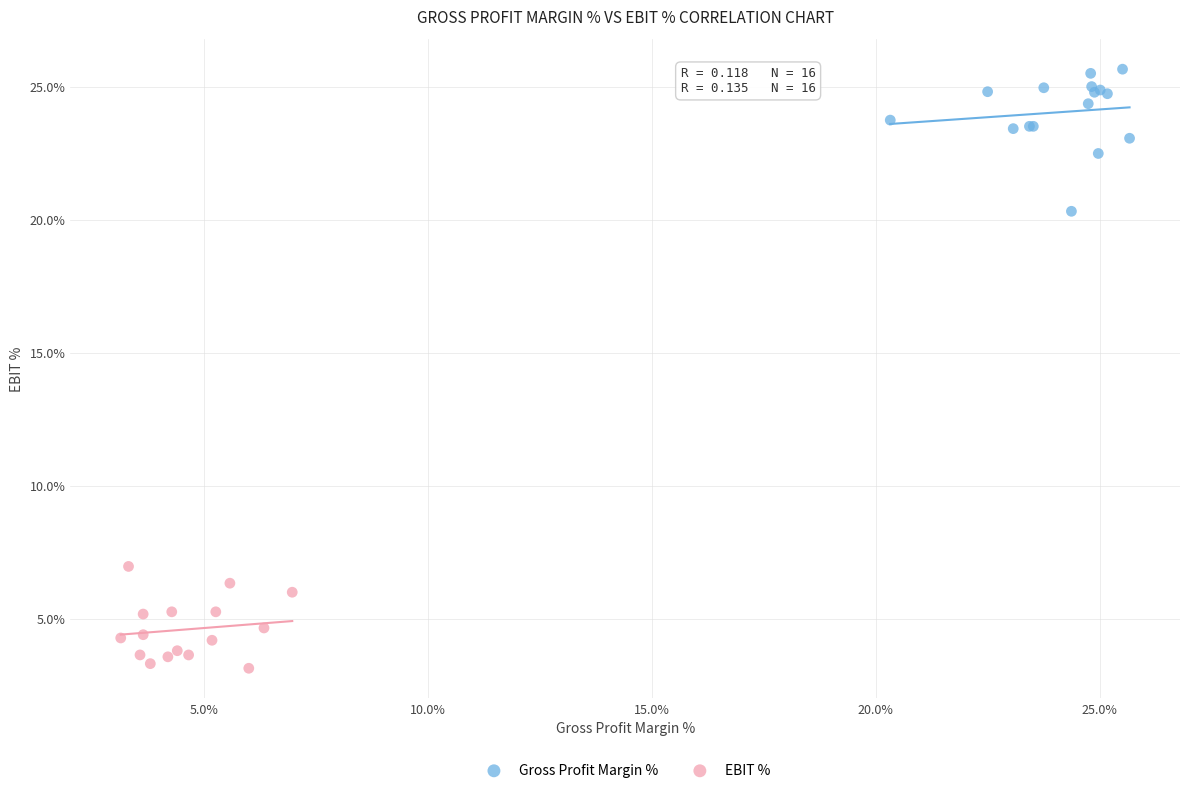

Which series contains the highest Y value?

Gross Profit Margin %